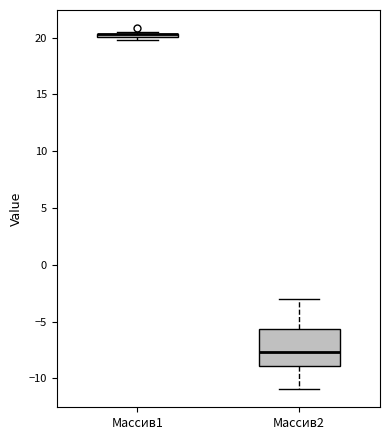

Where does the lower whisker of the box for Массив2 end on the y-axis? The values are not printed on the chart, so give them approximately, as read against the axis.

-11.0